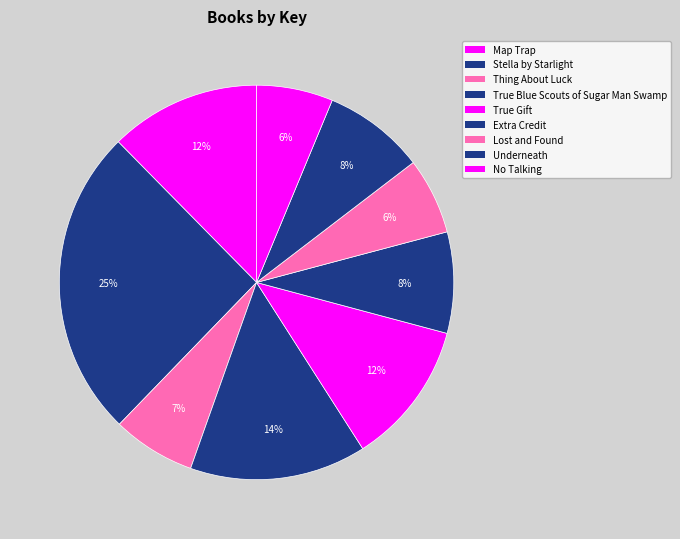

What is the ratio of the value at Underneath to the value at True Blue Scouts of Sugar Man Swamp?

0.6